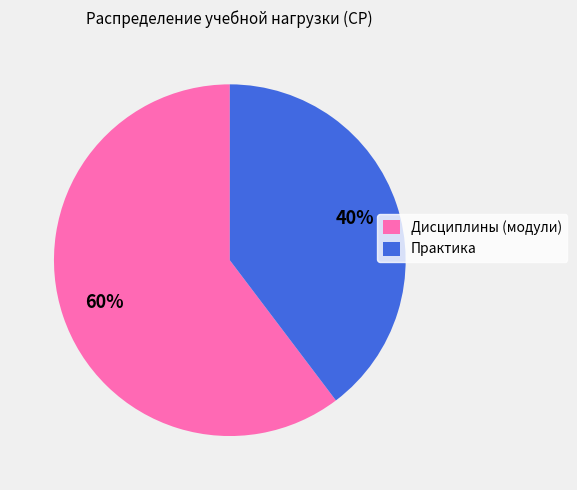

Which category accounts for the majority?

Дисциплины (модули)